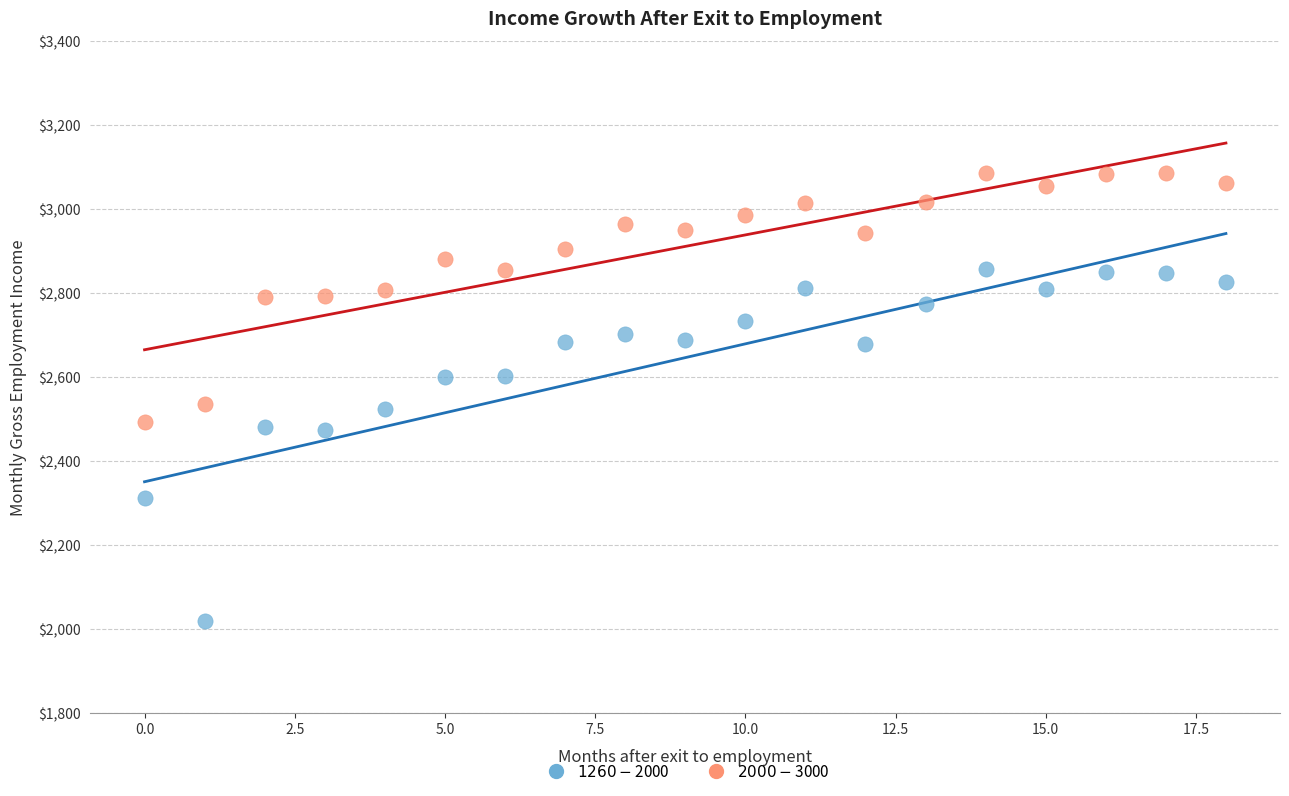

Across all data points, what is the range of Y values (max minus min)?

1065.7